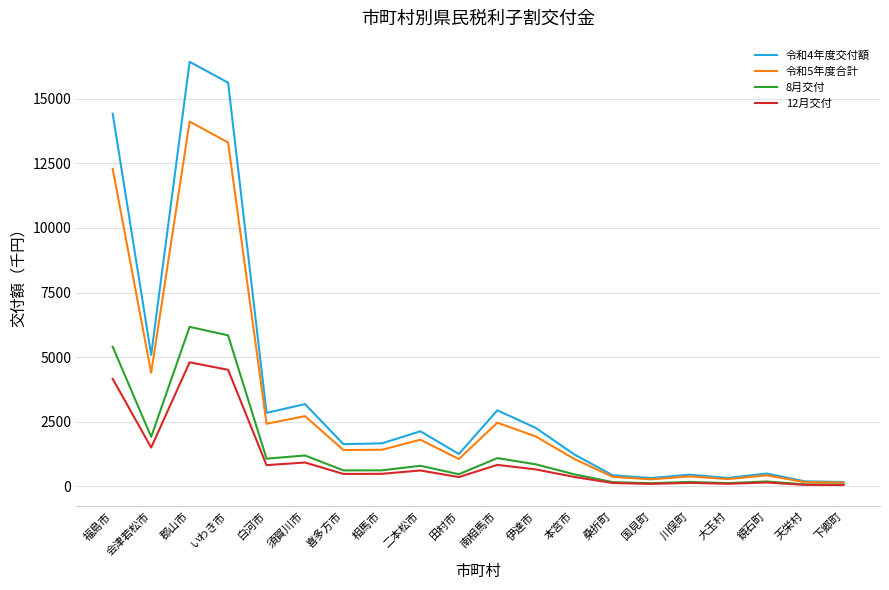

What is the total value across all series at 伊達市?

5689